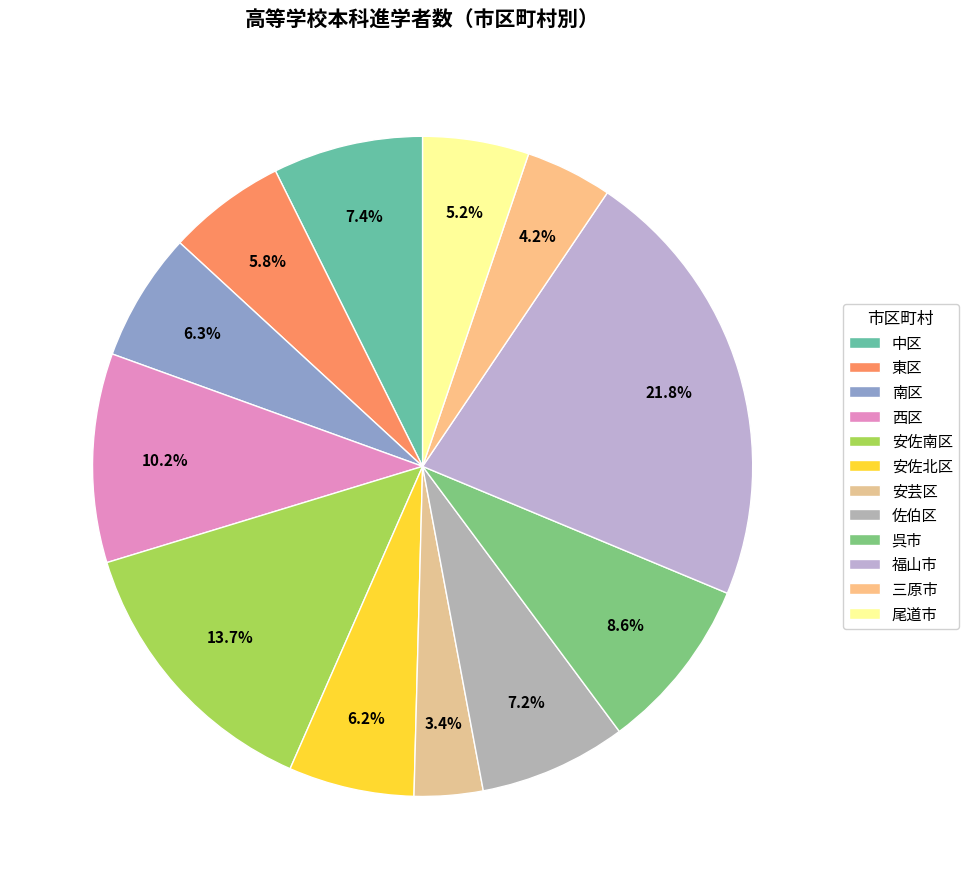

What is the largest slice in the pie chart?

福山市